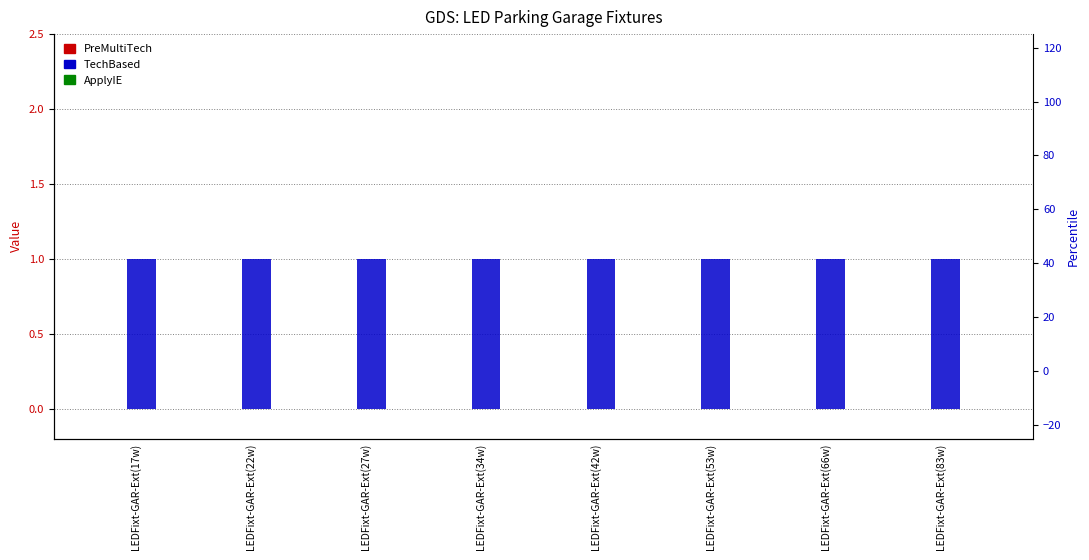

Reading left to right, extract all data points from this chart.

PreMultiTech: 0	0	0	0	0	0	0	0
TechBased: 1	1	1	1	1	1	1	1
ApplyIE: 0	0	0	0	0	0	0	0